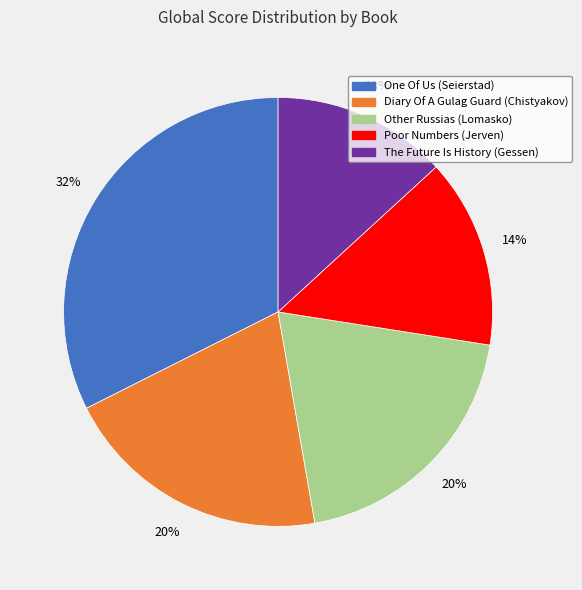

True or false: Other Russias (Lomasko) accounts for 20% of the total.

True